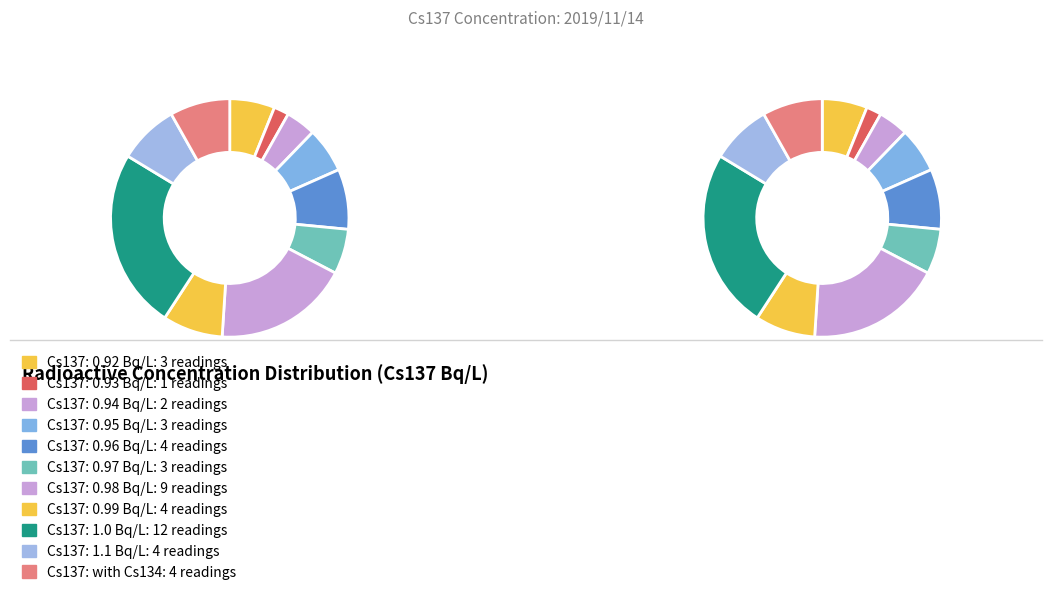

Does Cs137 0.99 represent more than half of the total?

No